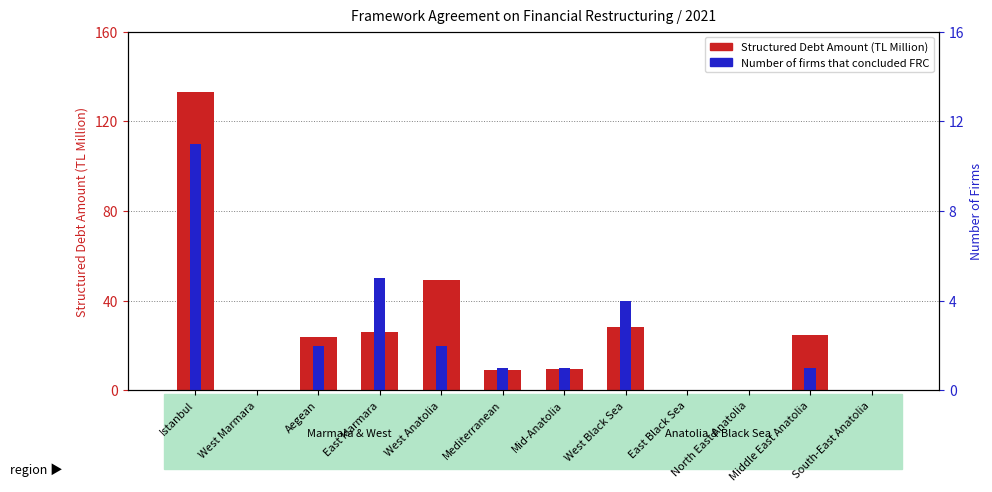

Where does the Structured Debt Amount (TL Million) series first go above 23?

Istanbul